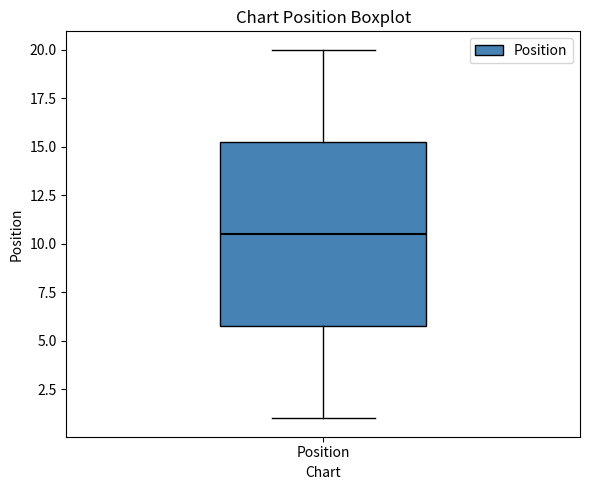

Where is the upper edge of the box for Position on the y-axis? The values are not printed on the chart, so give them approximately, as read against the axis.

15.5